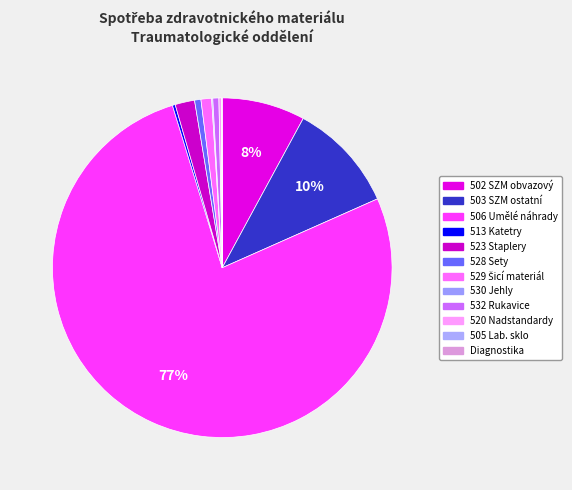

Is there a majority slice in this chart?

Yes